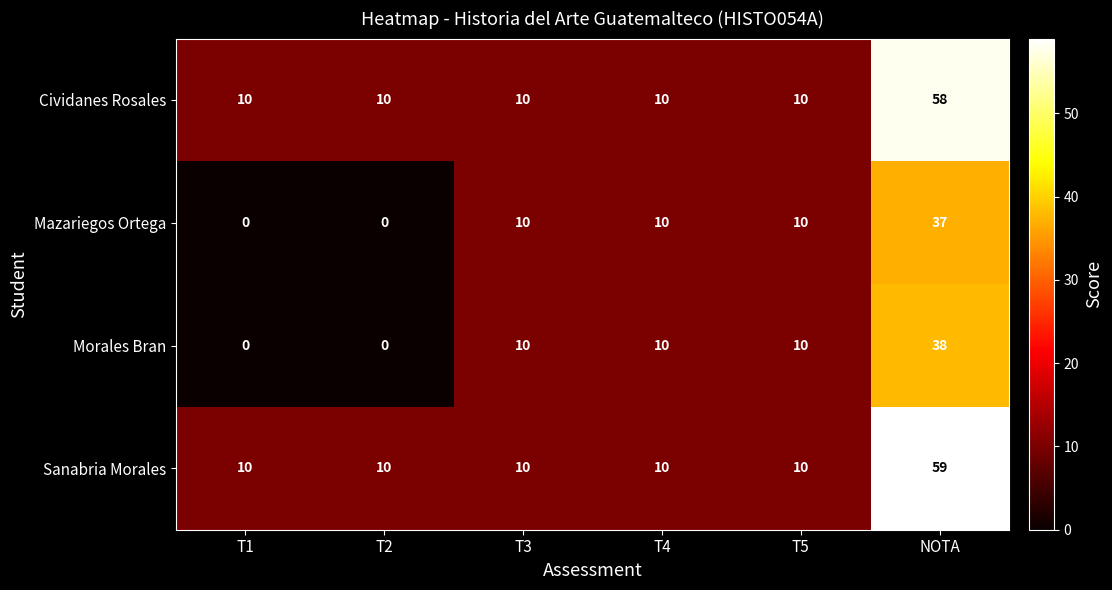

Which series changed the most between T3 and NOTA?

Sanabria Morales